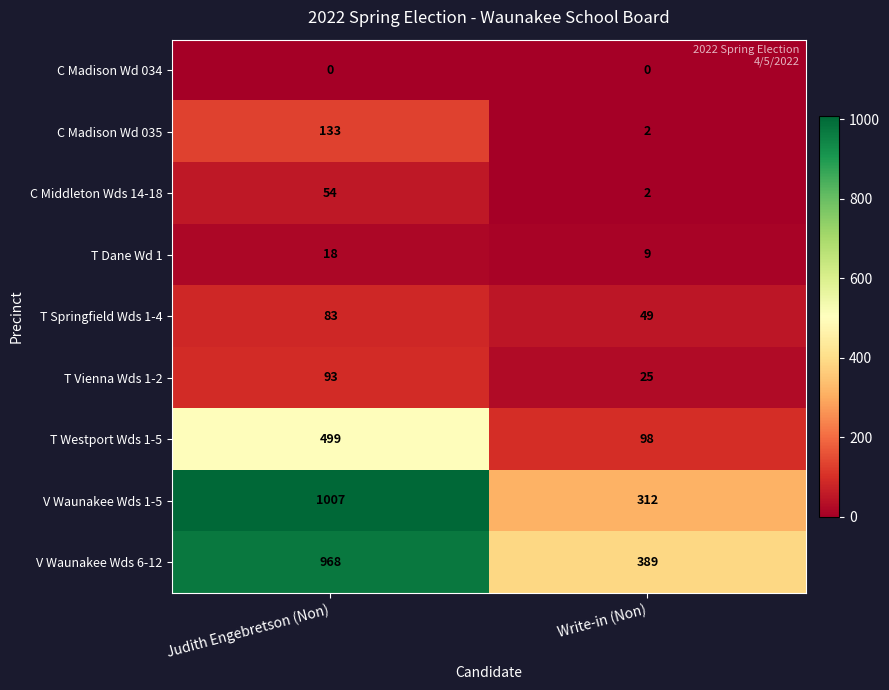

True or false: T Vienna Wds 1-2 has a value of 123 at Judith Engebretson (Non).

False